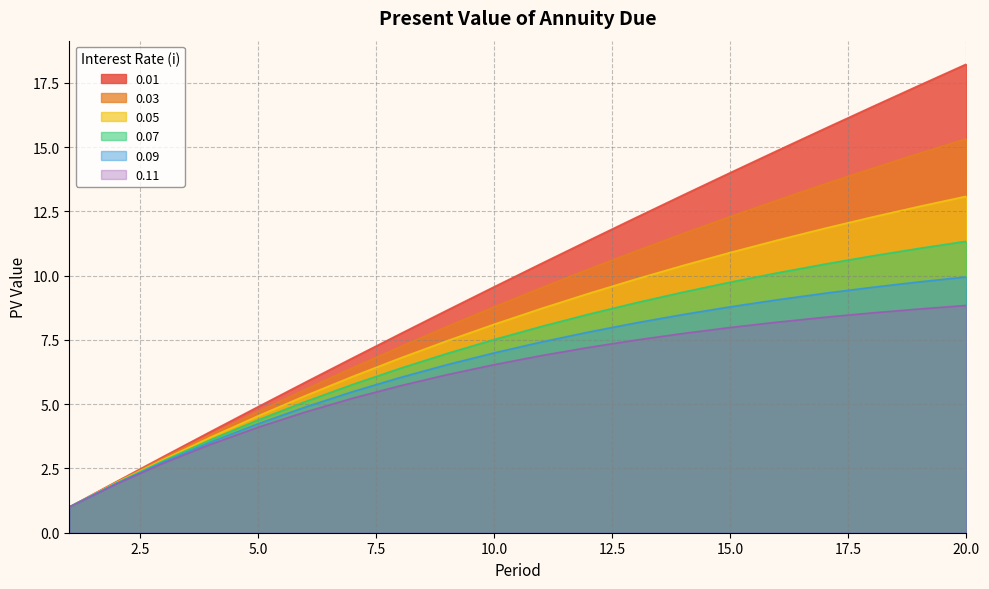

What is the sum of the 0.09 values at 9 and 14?

15.0